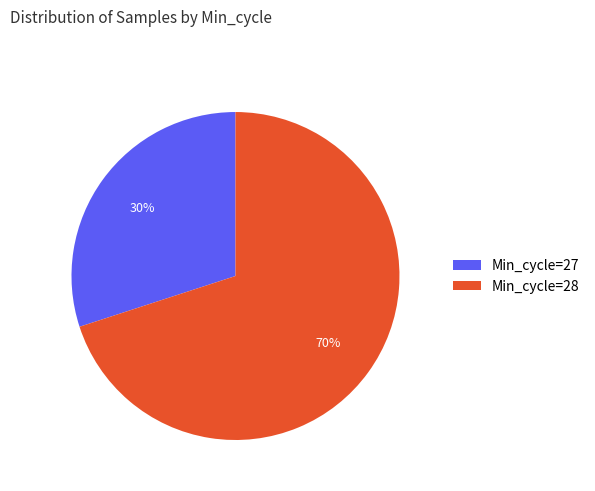

What is the ratio of the value at Min_cycle=27 to the value at Min_cycle=28?

0.4